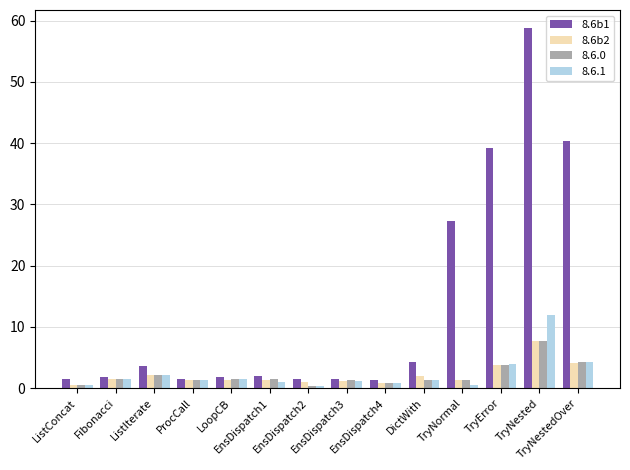

What is the total value across all series at TryNested?

86.1